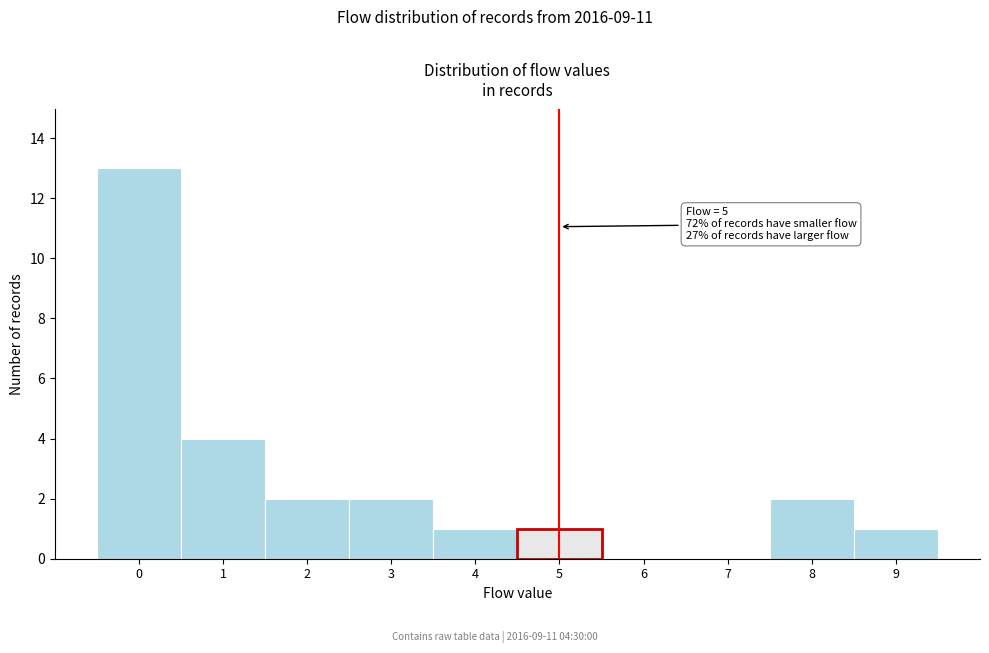

Which range on the x-axis has the tallest bar?

-0.5 to 0.5